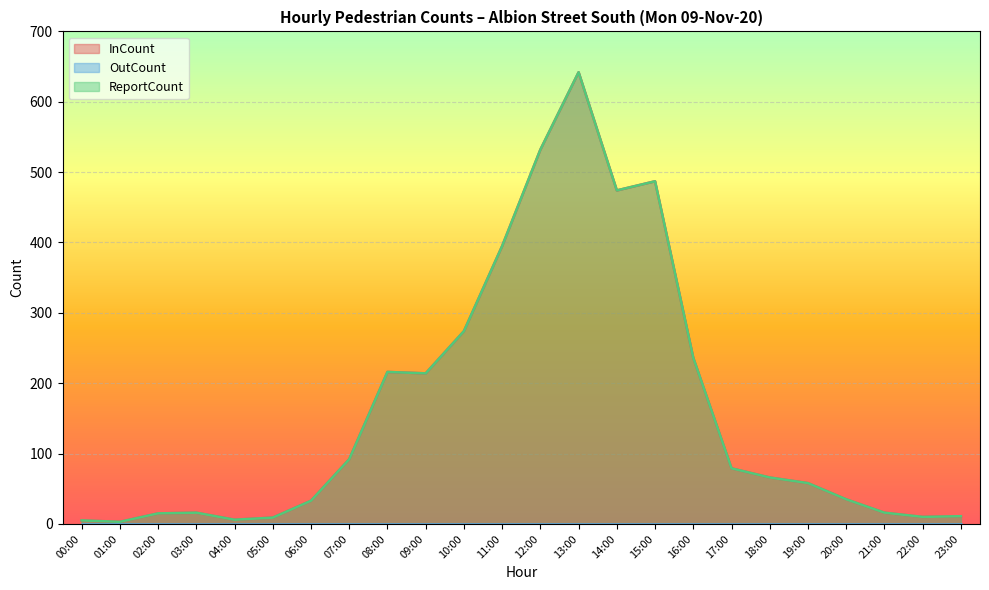

What is the label of the 9th point from the left?

08:00